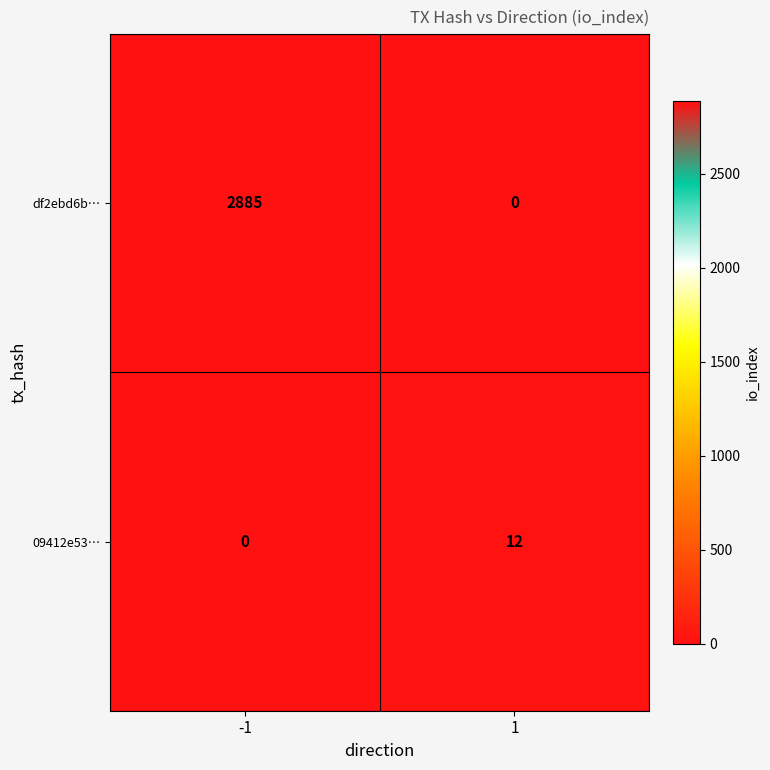

Is it true that df2ebd6b… equals 0 at 1?

True